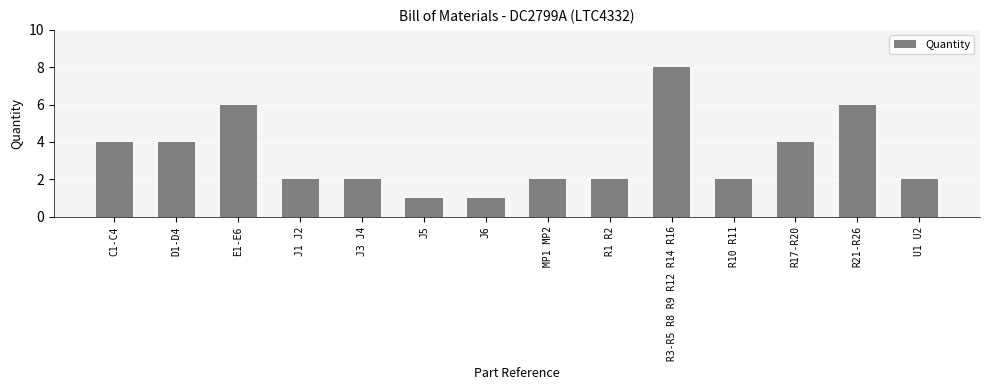

Is it true that the value at R1 R2 is 2?

True